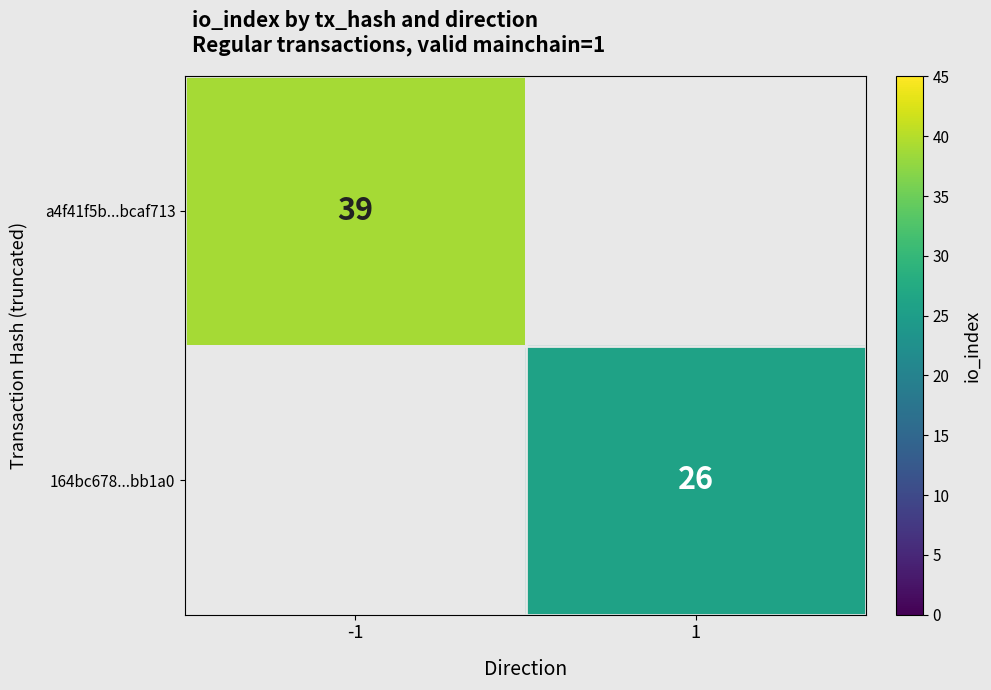

Is it true that 164bc678...bb1a0 equals 26 at 1?

True